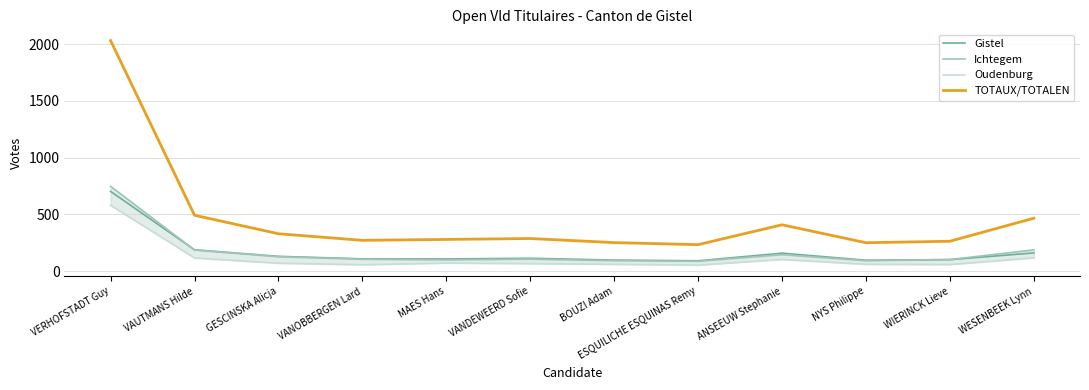

Is this an area chart (filled region under the line)?

No